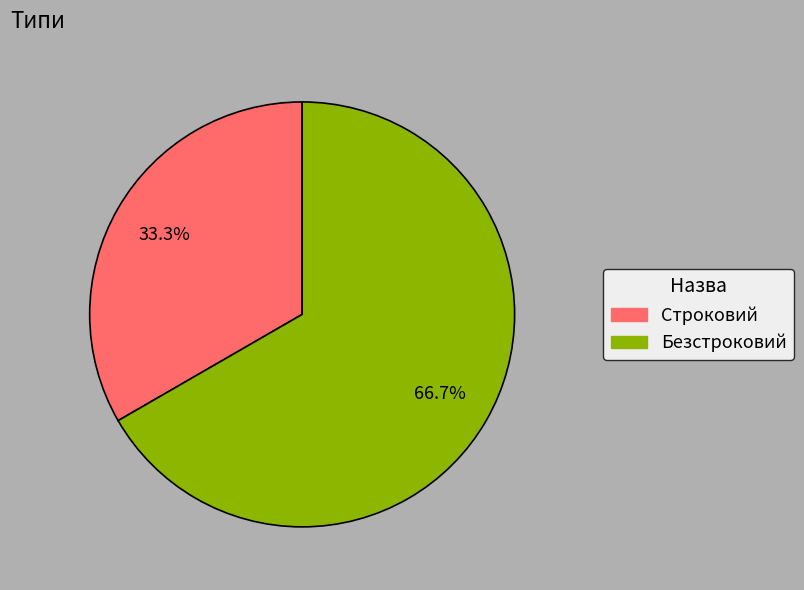

What is the smallest slice in the pie chart?

Строковий